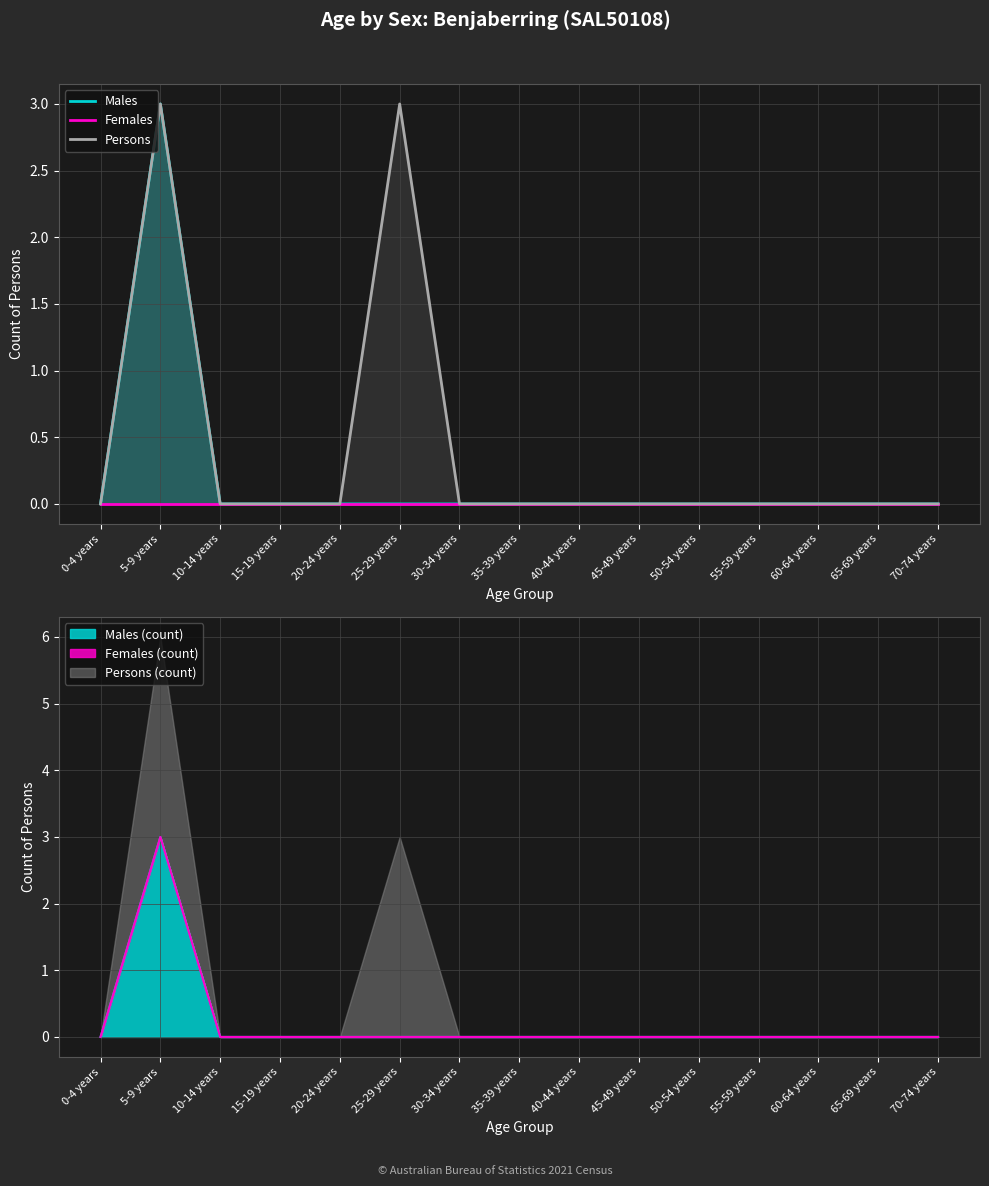

At which category does Persons reach its first local peak?

5-9 years